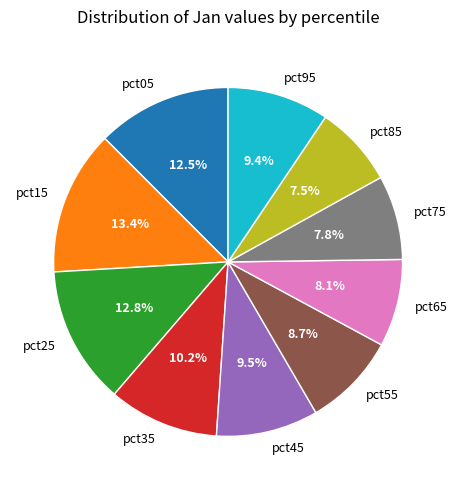

To the nearest percent, what is the combined percentage of pct15 and pct85?

21%